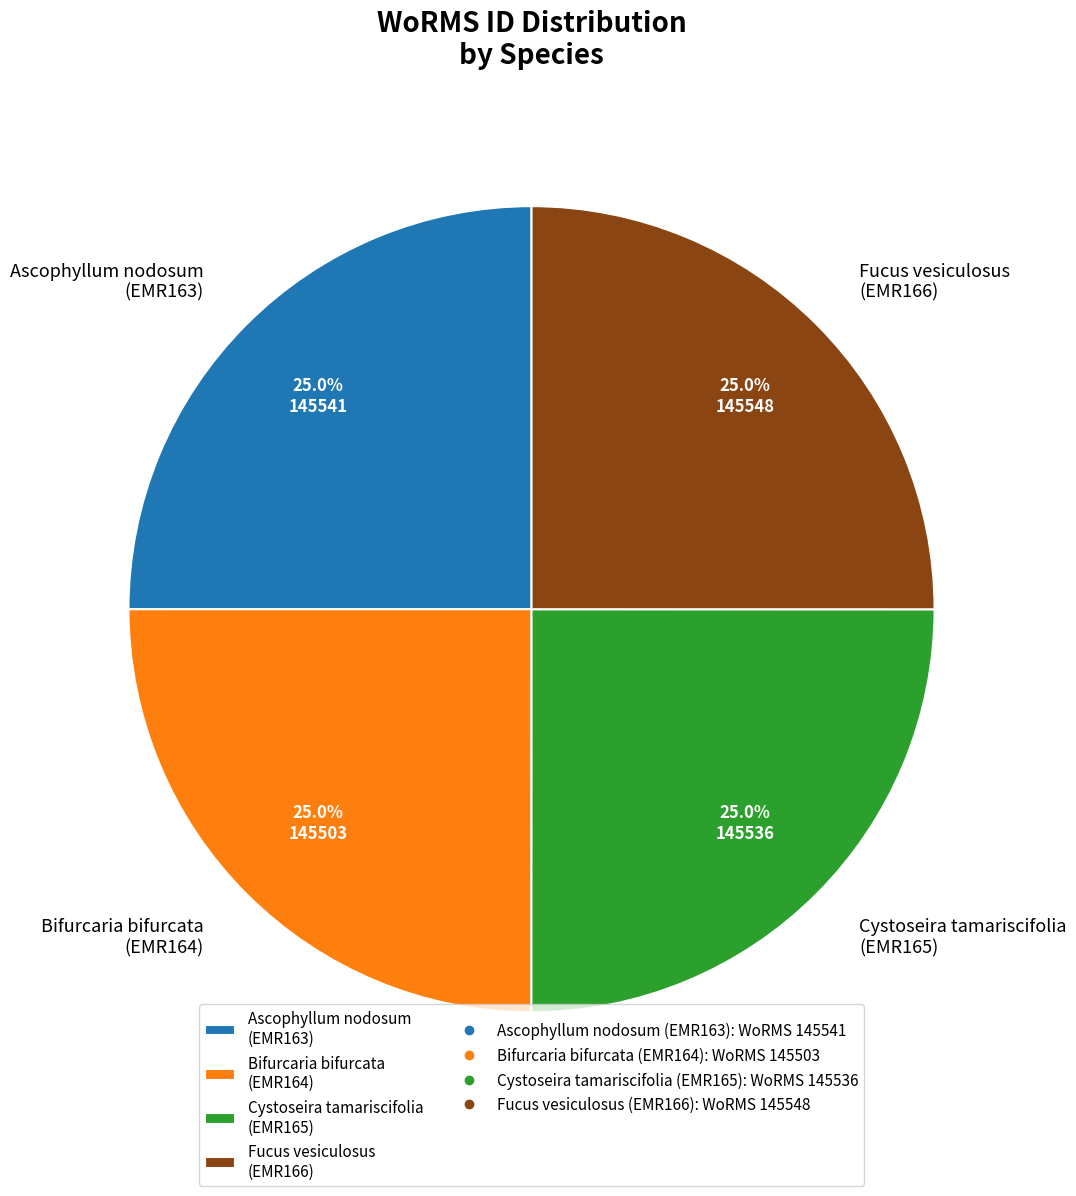

How many slices are in this pie chart?

4